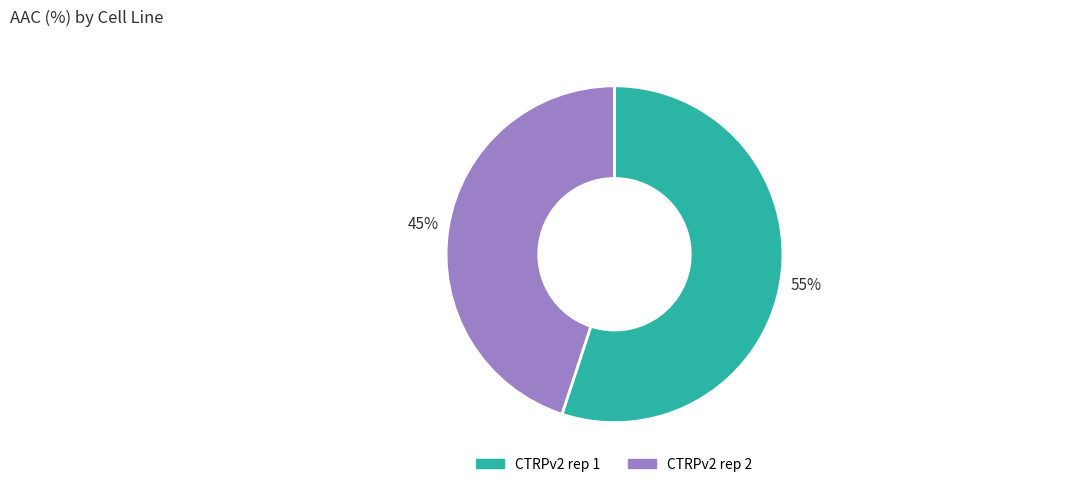

To the nearest percent, what percentage of the pie is CTRPv2 rep 2?

45%